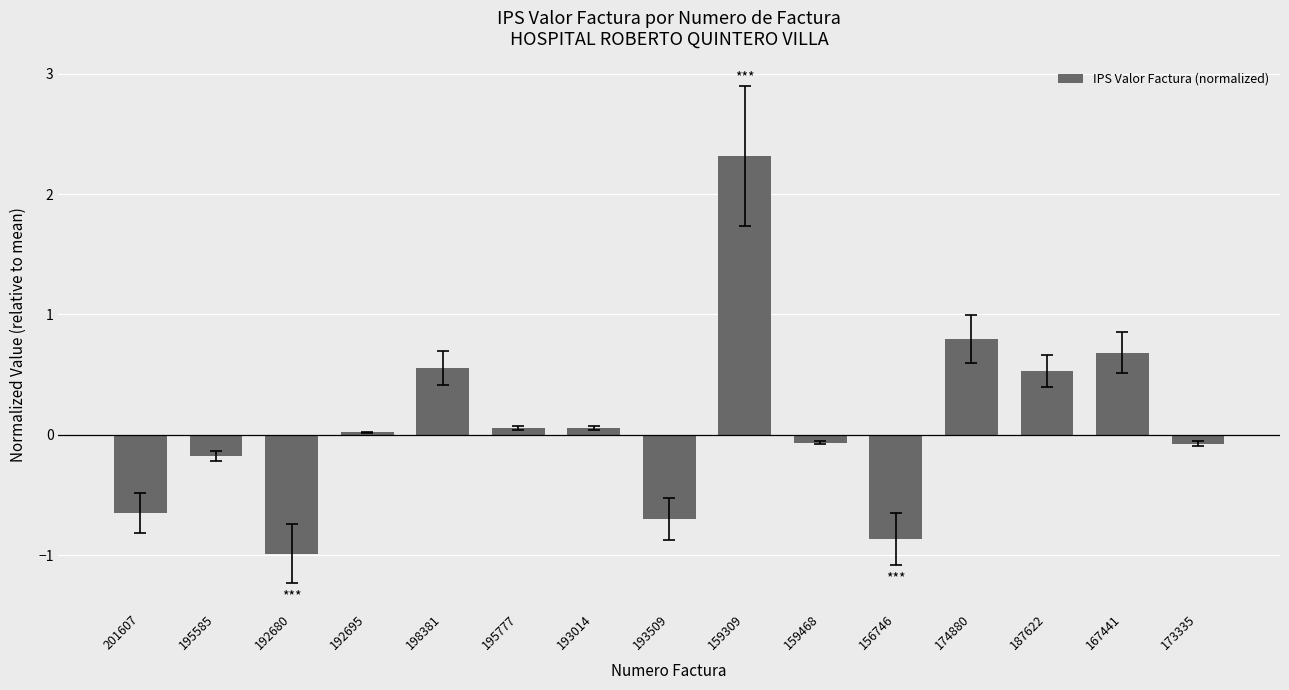

What is the greatest value displayed?

2.3